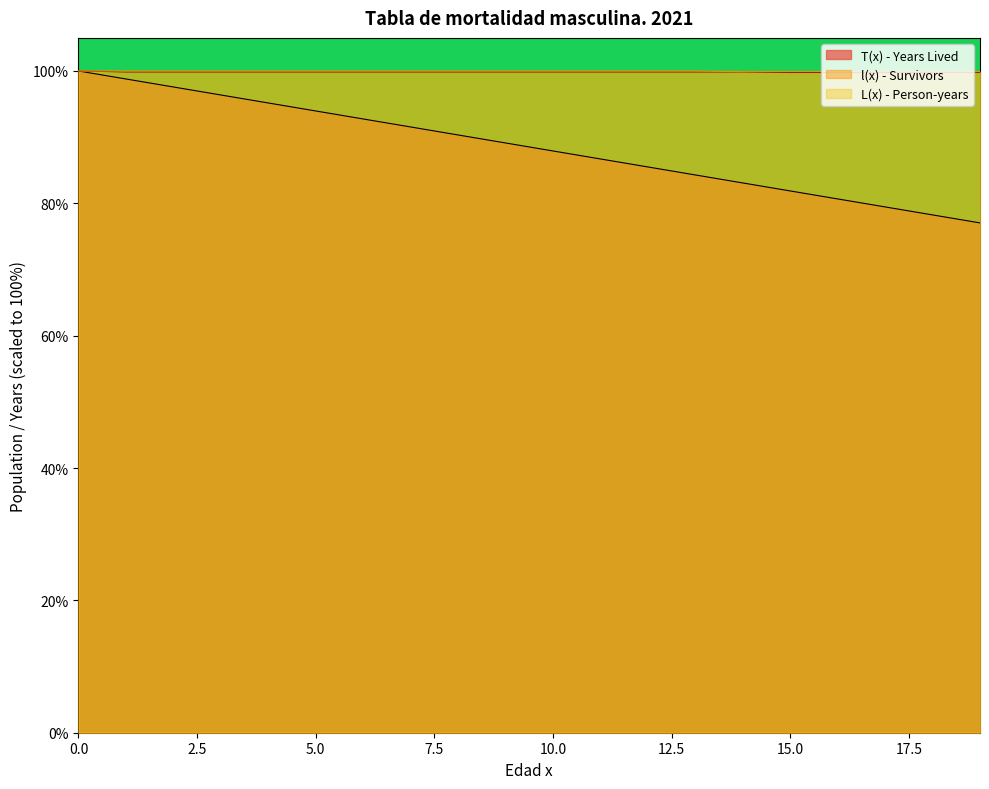

What is the spread (max minus min) of values at 1?

1.2